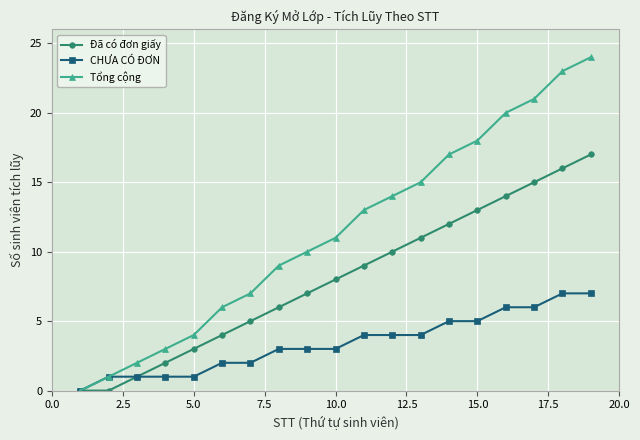

True or false: Tổng cộng has more than 1 interior local peaks.

False